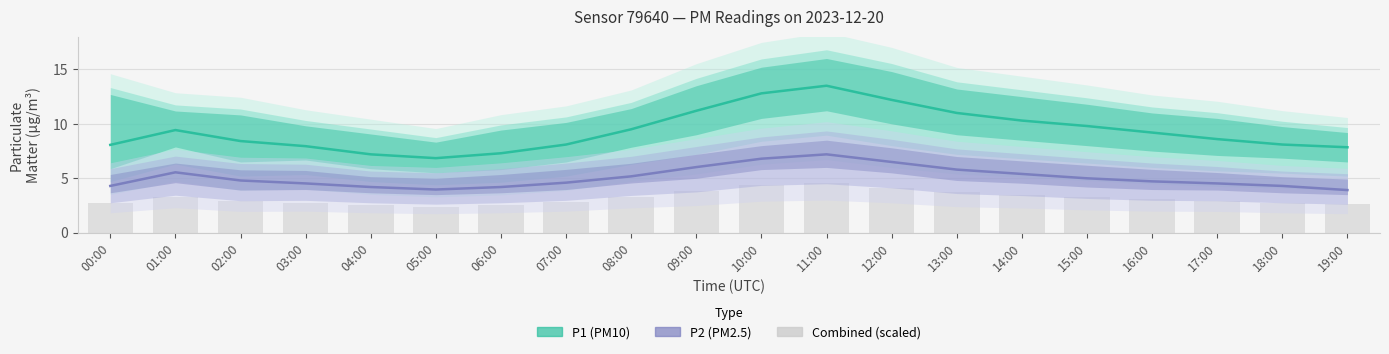

What position from the right is 16:00?

4